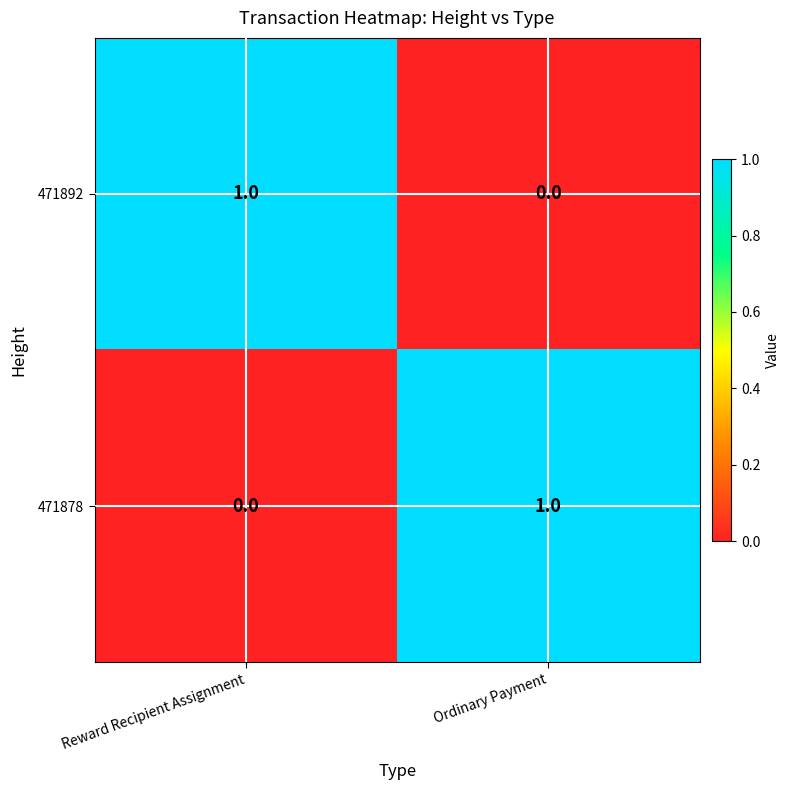

Reading left to right, list all the values displayed in this chart.

471892: Reward Recipient Assignment=1	Ordinary Payment=0
471878: Reward Recipient Assignment=0	Ordinary Payment=1